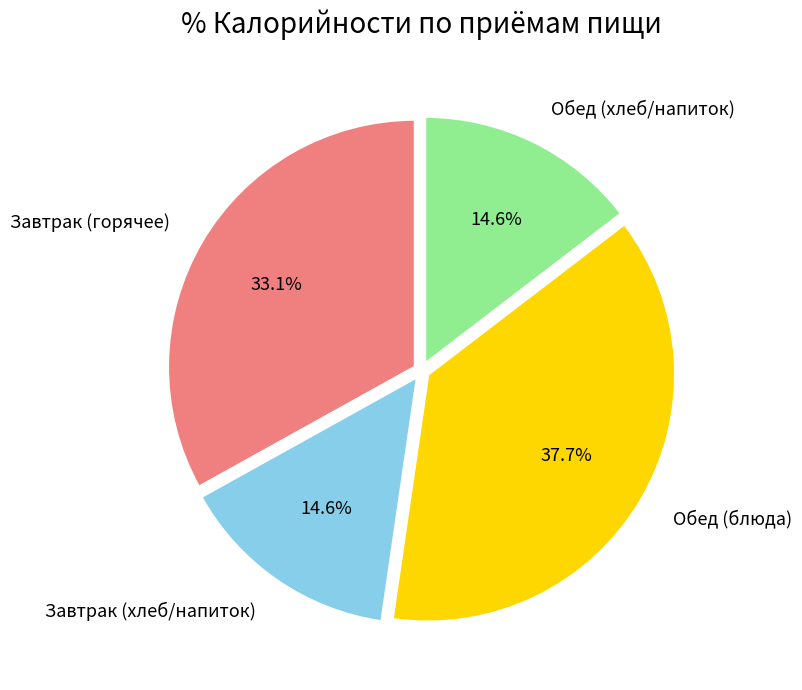

Is there a majority slice in this chart?

No